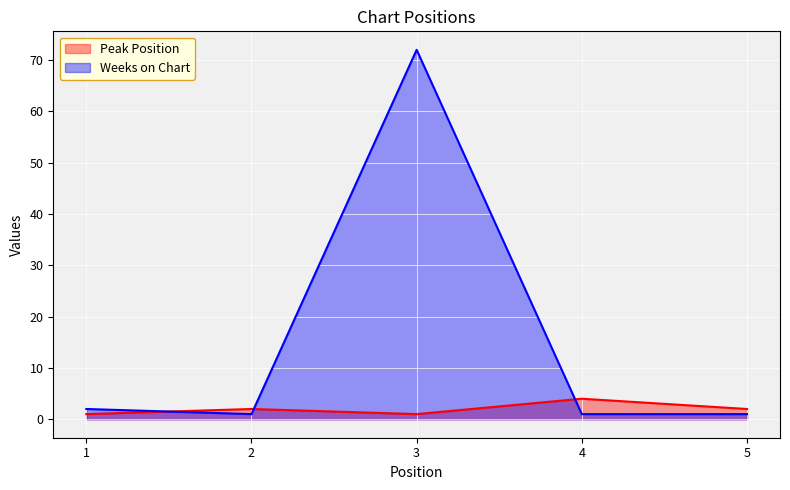

How many lines are shown in the chart?

2